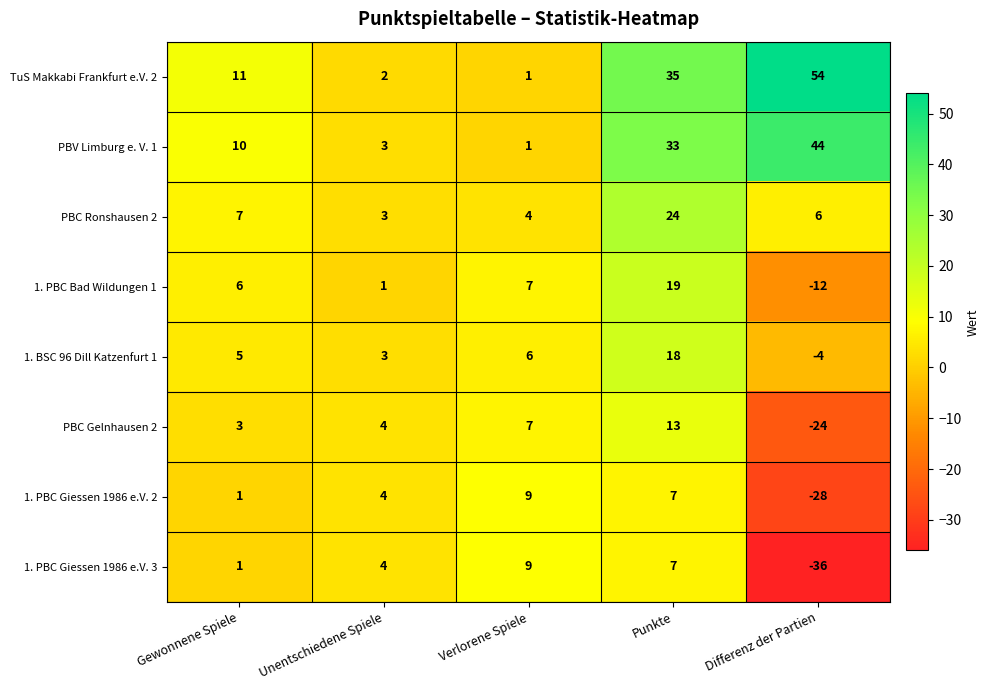

The 1. PBC Giessen 1986 e.V. 3 series shows 4 at Unentschiedene Spiele. True or false?

True